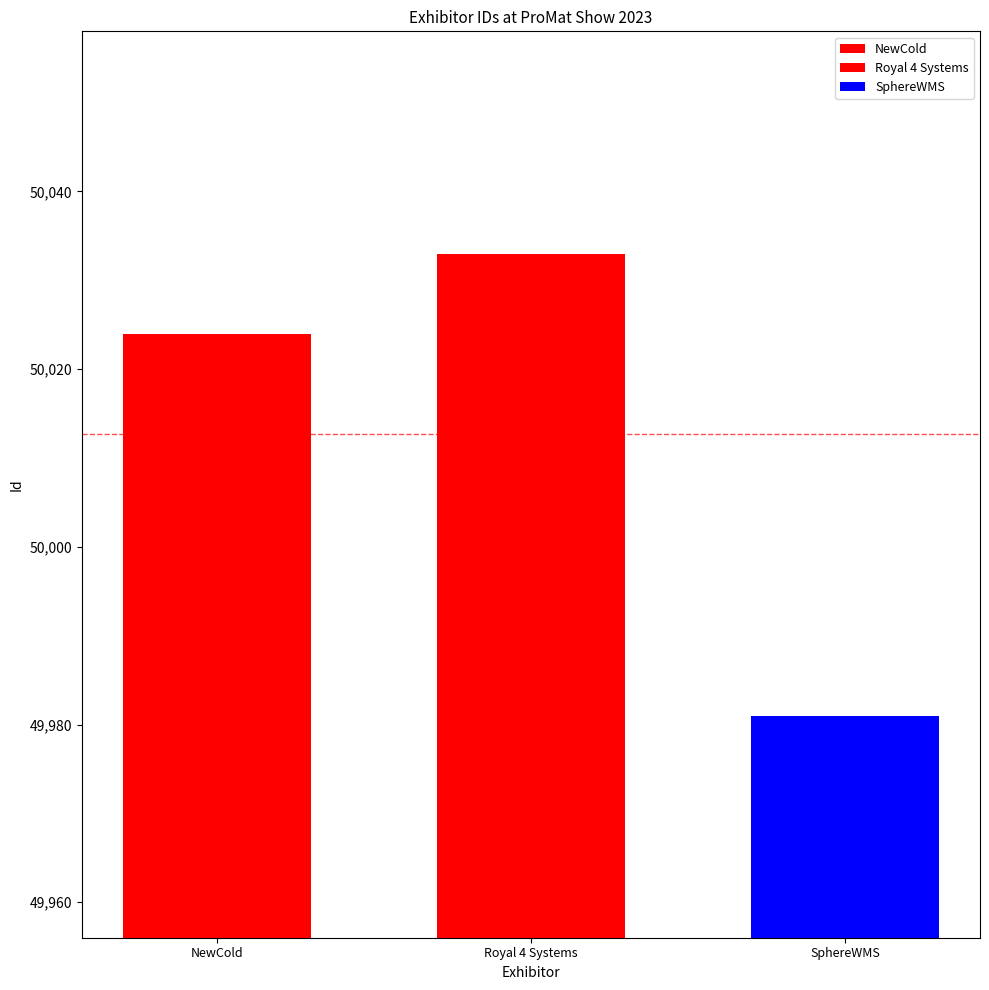

Reading left to right, list all the values displayed in this chart.

50024	50033	49981